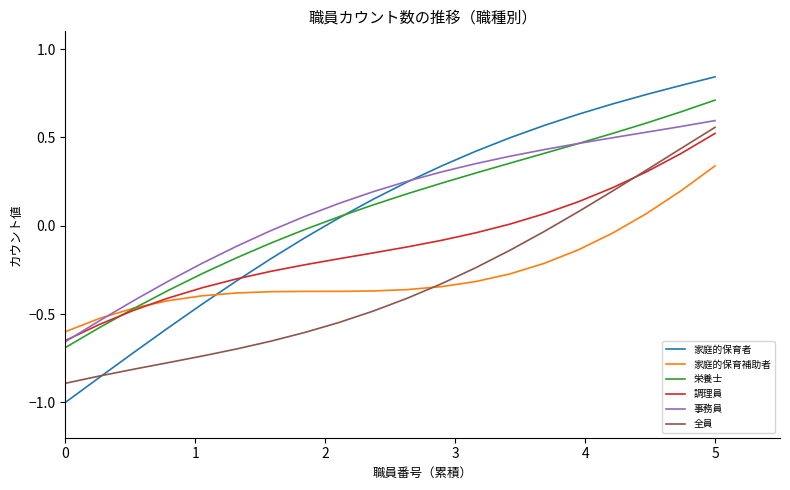

Which series has the largest range (max minus min)?

家庭的保育者